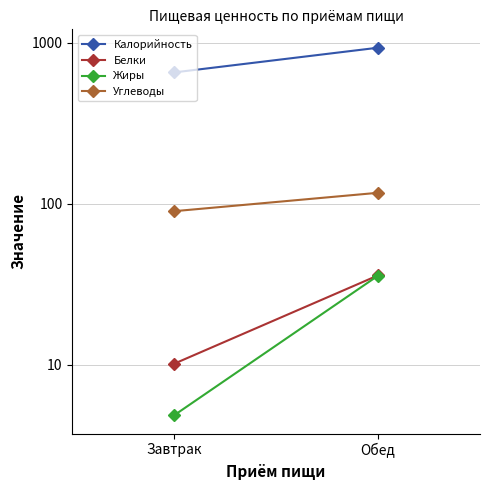

What is the sum of the Белки values at Обед and Завтрак?

46.0